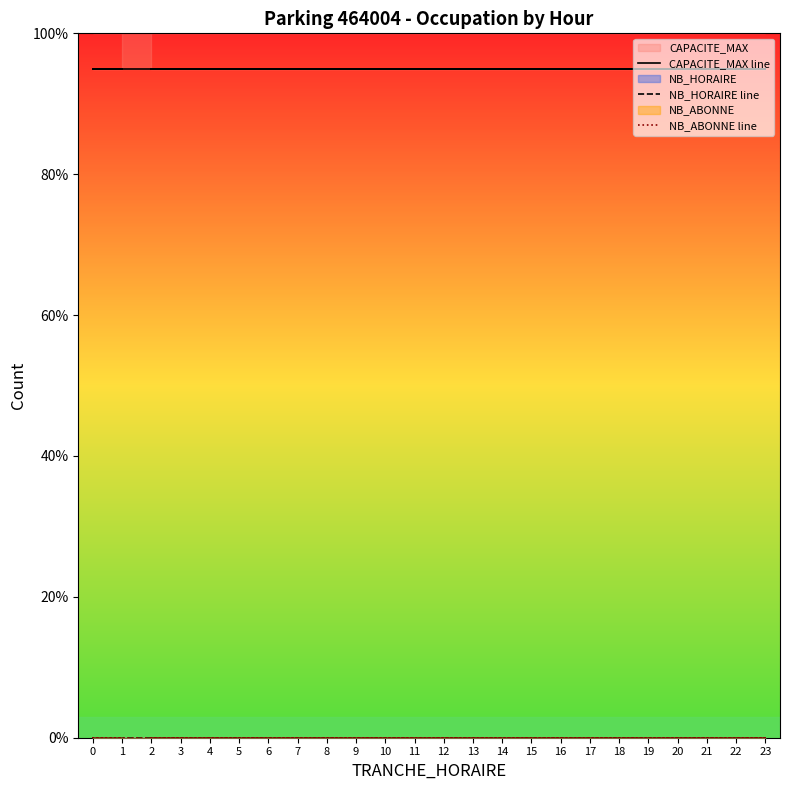

The value of CAPACITE_MAX line at 8 is 29. True or false?

False